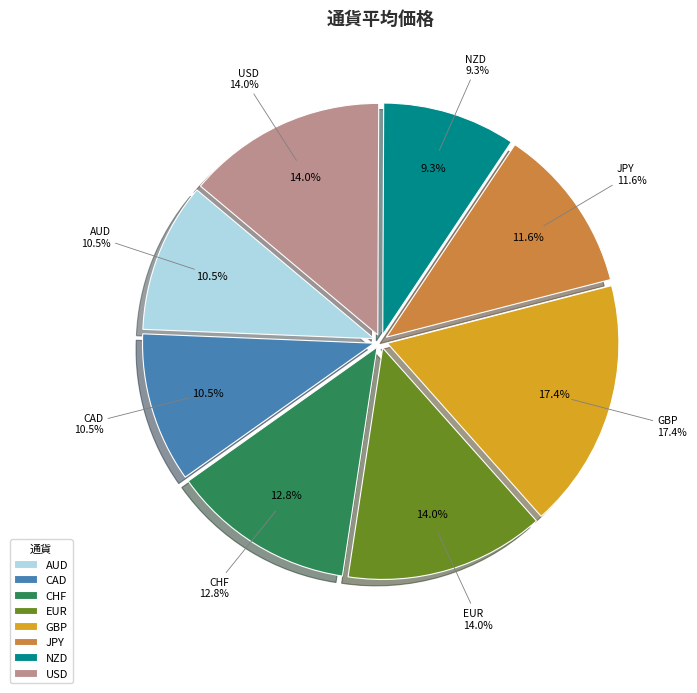

To the nearest percent, what is the difference between the GBP and JPY slice percentages?

6%